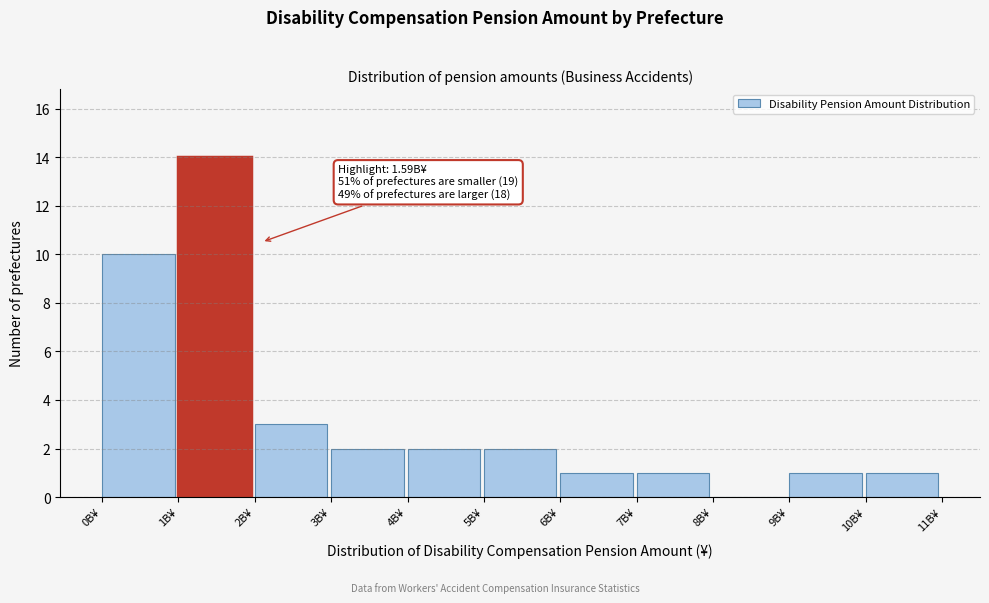

Over which range of the x-axis is the bar tallest?

1 to 2